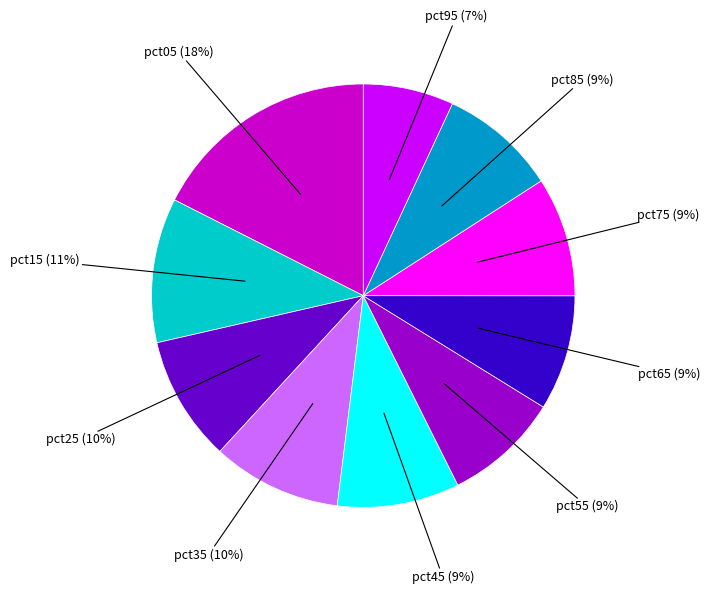

To the nearest percent, what is the difference between the largest and smallest slice percentages?

11%